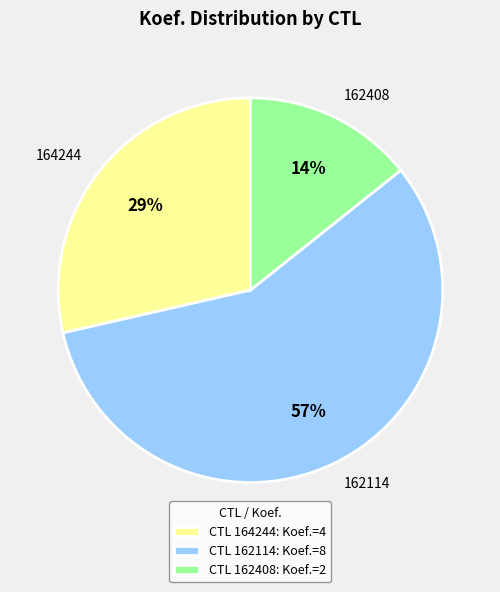

Do 164244 and 162114 together represent more than half of the pie?

Yes